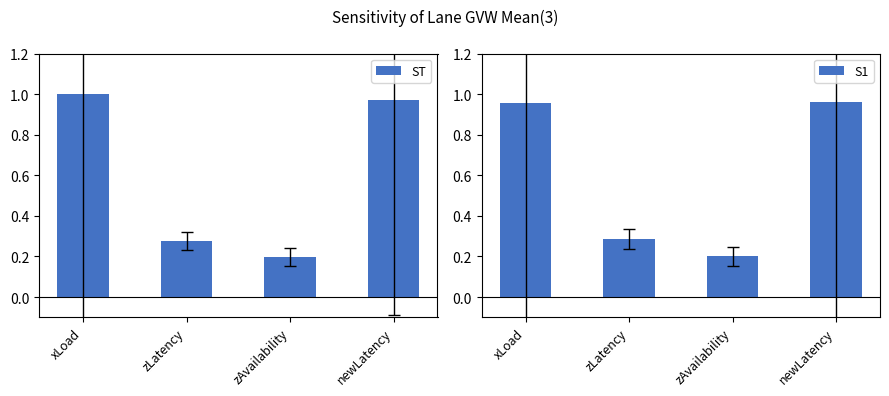

Is it true that ST equals 1.4 at xLoad?

False